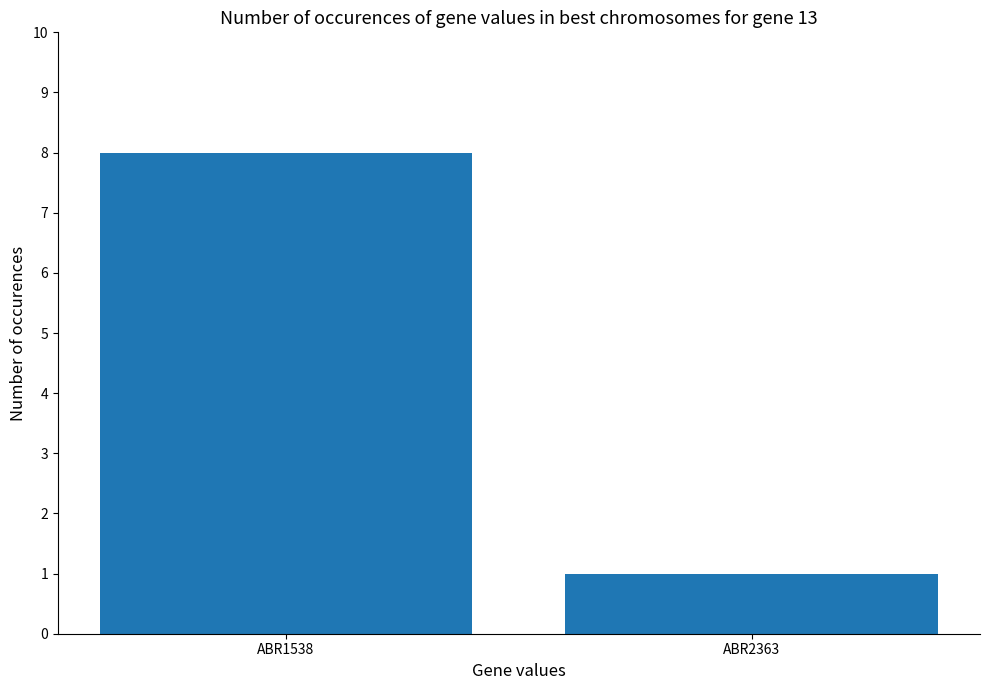

How many values are below 8?

1